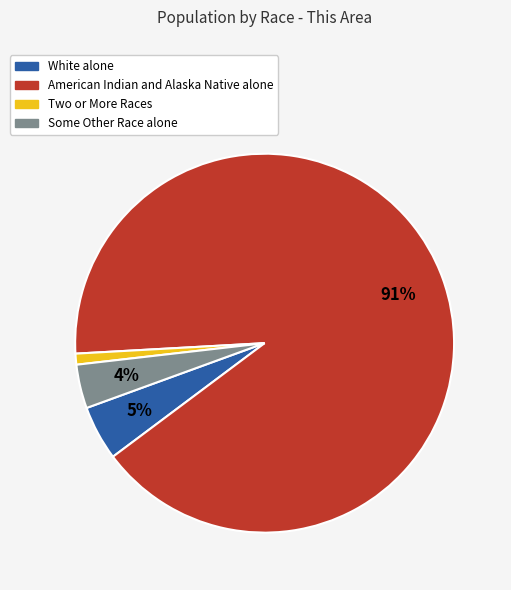

Do Two or More Races and White alone together represent more than half of the pie?

No